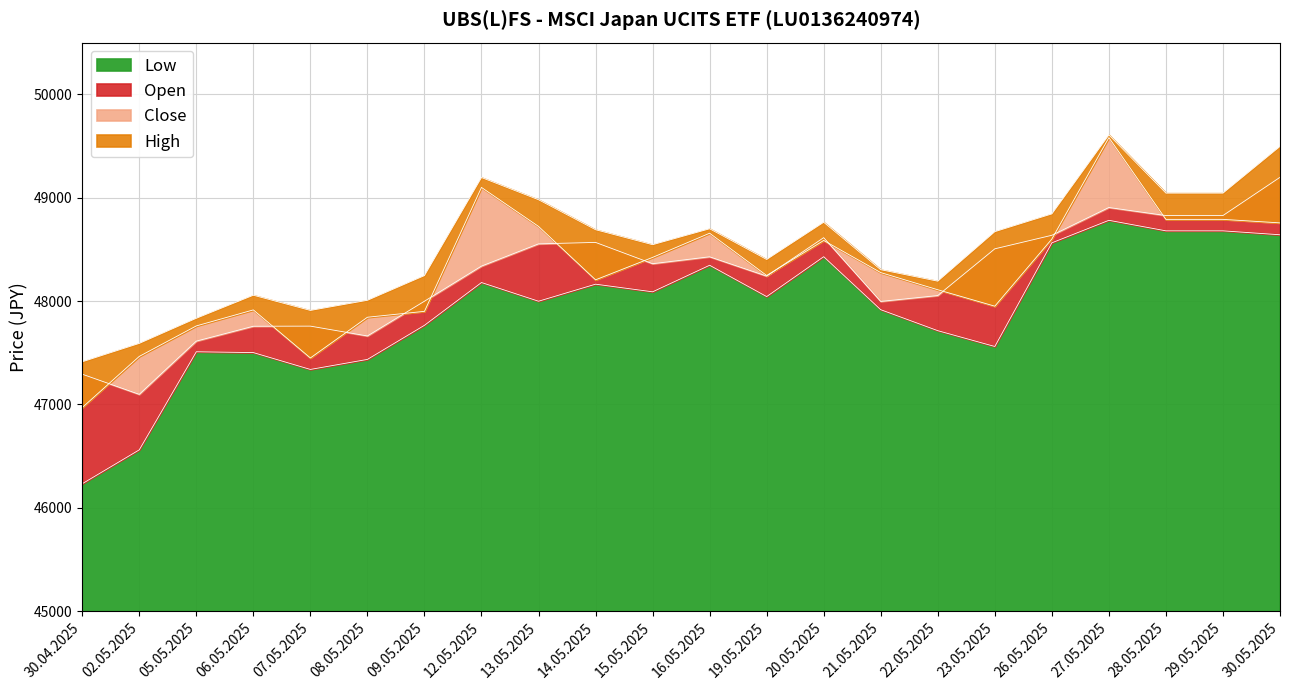

Rank the series by their maximum value, from highest to lowest.

High, Close, Open, Low